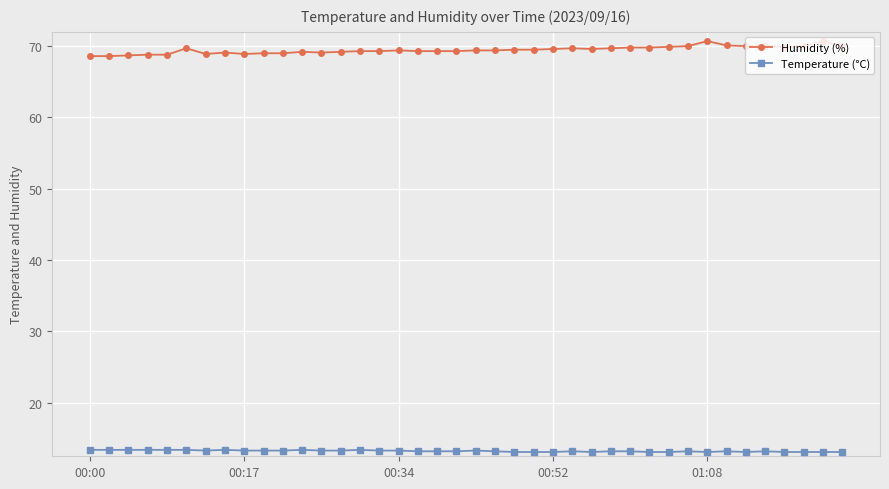

What is the value of the Temperature (°C) point at the 11th from the left?

13.3